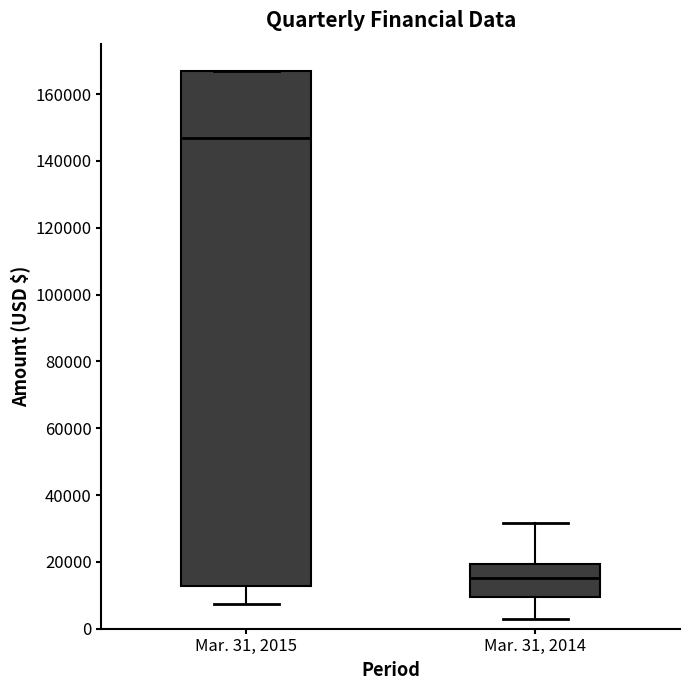

Reading left to right, read every box against the y-axis: the position of its median line, the range the box covers, and the ends of its whiskers. The values are not printed on the chart, so give them approximately, as read against the axis.

Mar. 31, 2015: median 146000, box 12000 to 166000, whiskers 8000 to 166000
Mar. 31, 2014: median 16000, box 10000 to 20000, whiskers 2000 to 32000